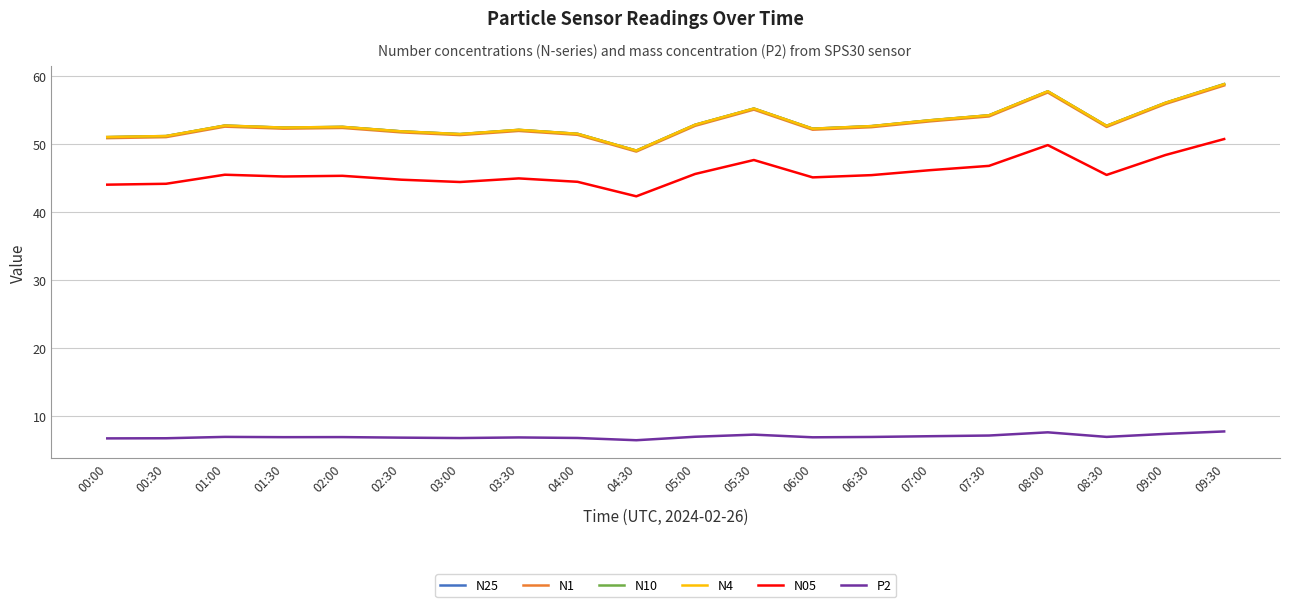

True or false: N1 and N4 intersect in this chart.

False